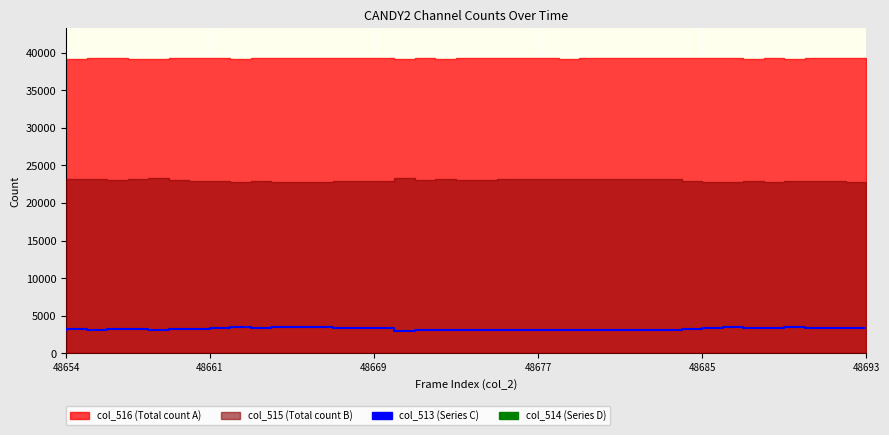

Where is col_514 (available) nearest to the value 3266?

48685